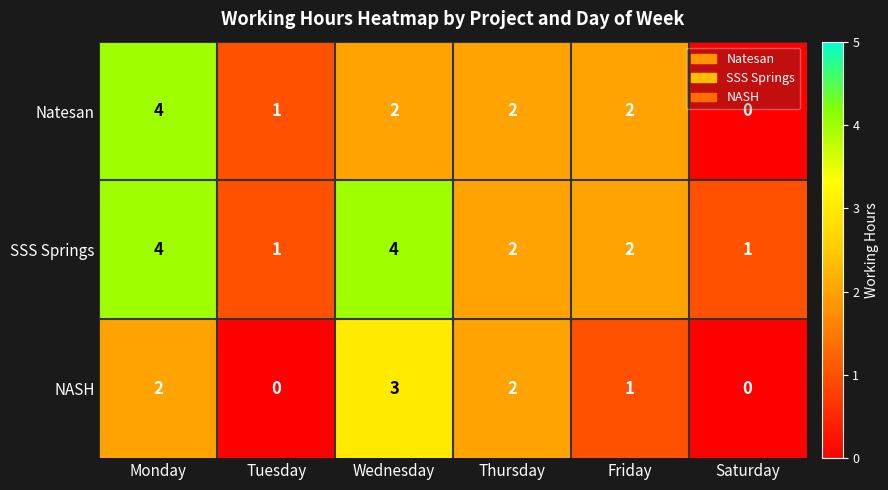

Rank the series by their average value, from lowest to highest.

NASH, Natesan, SSS Springs